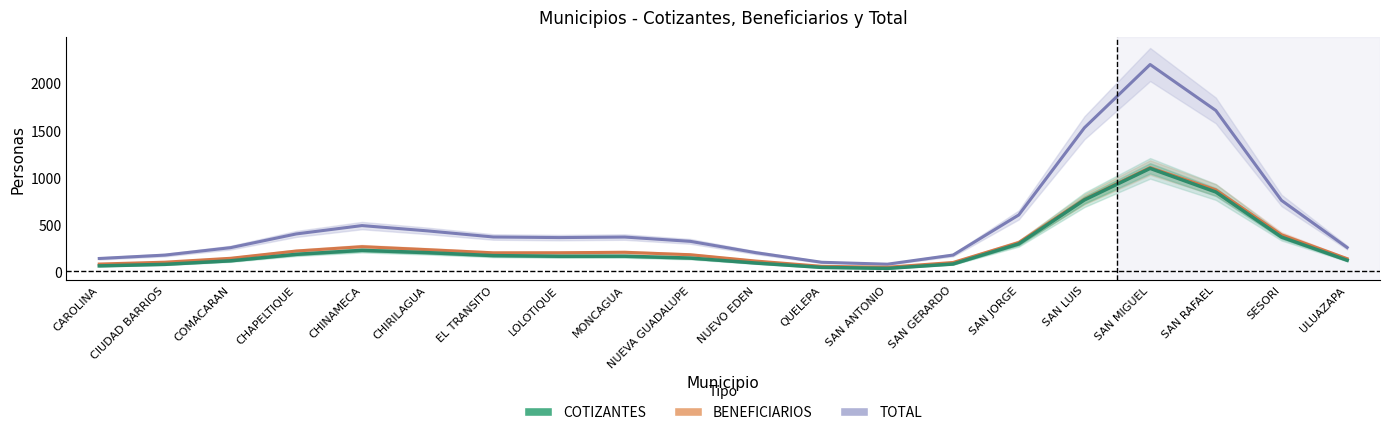

The BENEFICIARIOS series shows 141.5 at CHIRILAGUA. True or false?

False